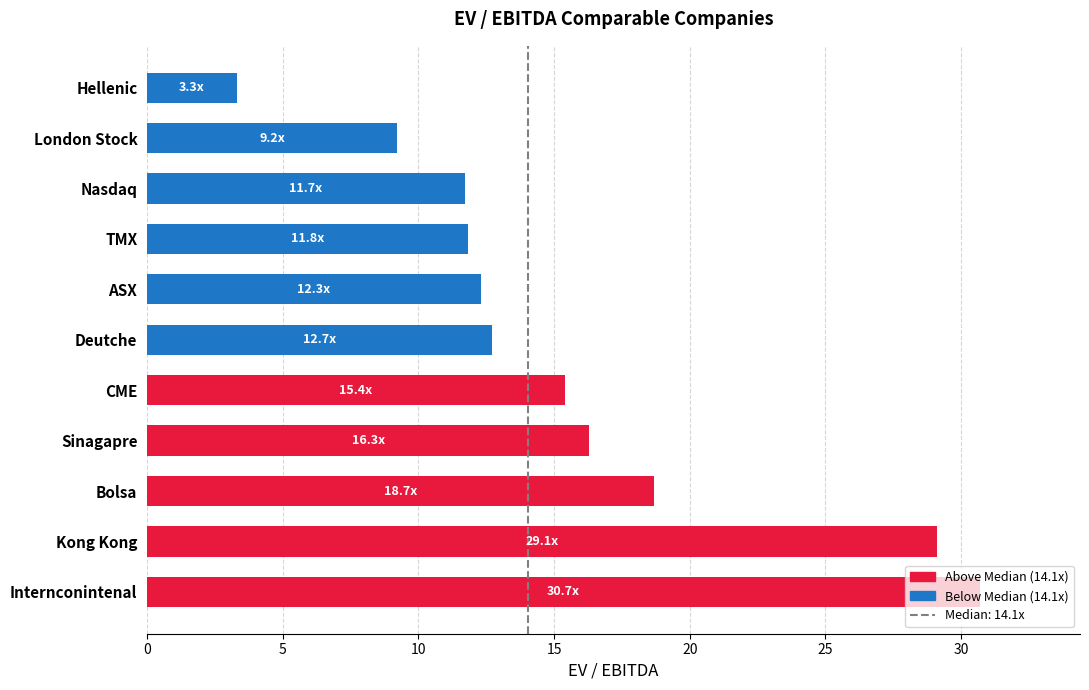

At which label is the value closest to 17?

Sinagapre